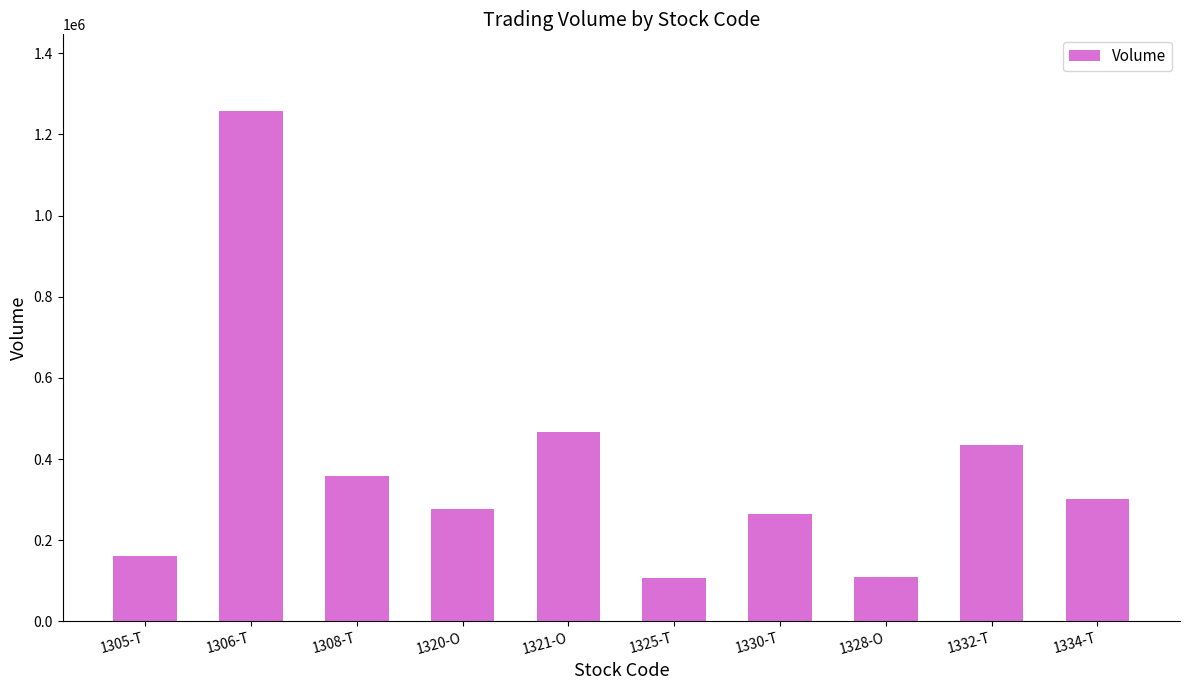

What position from the left is 1306-T?

2